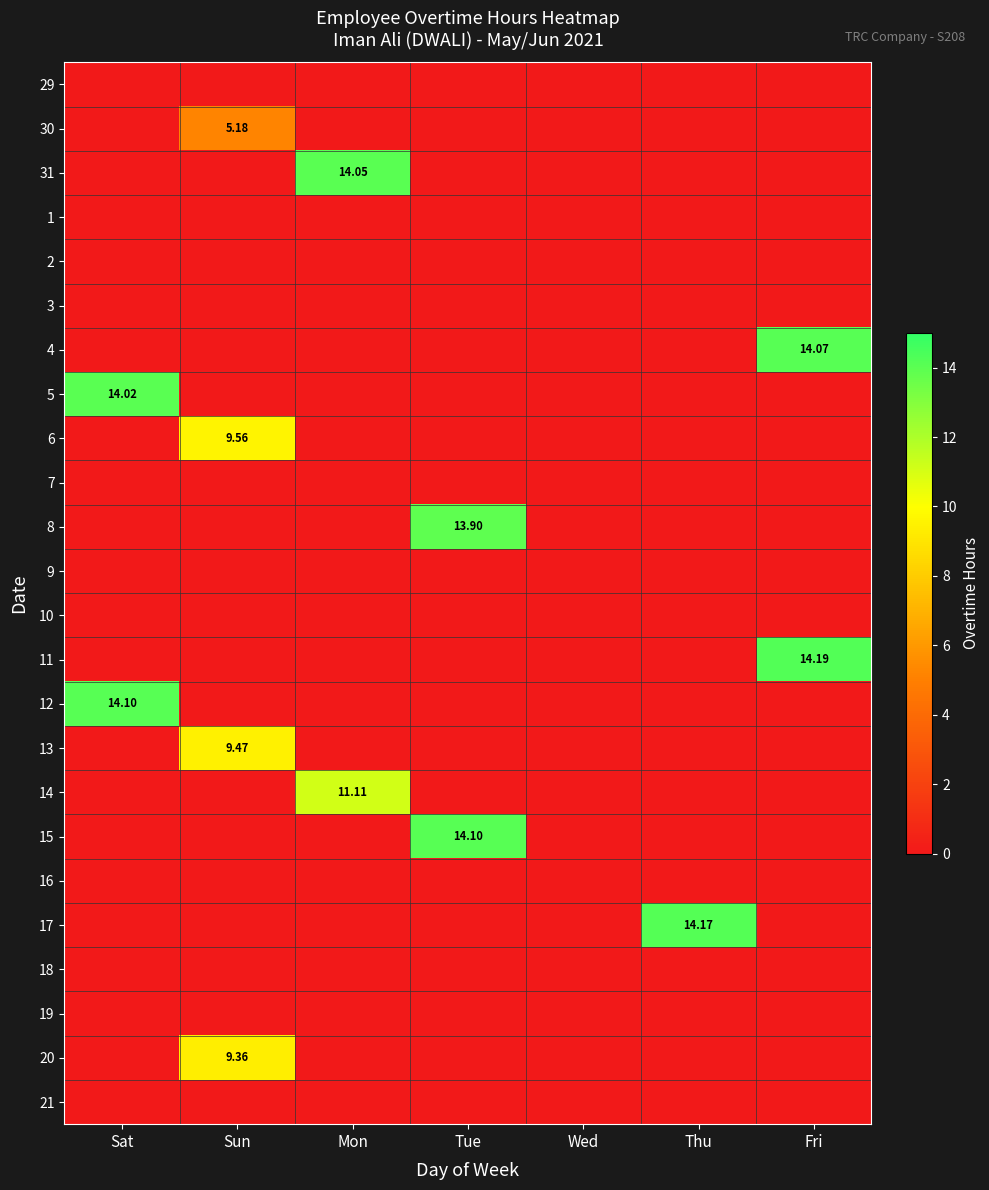

How many data points in 31 are above 0?

1